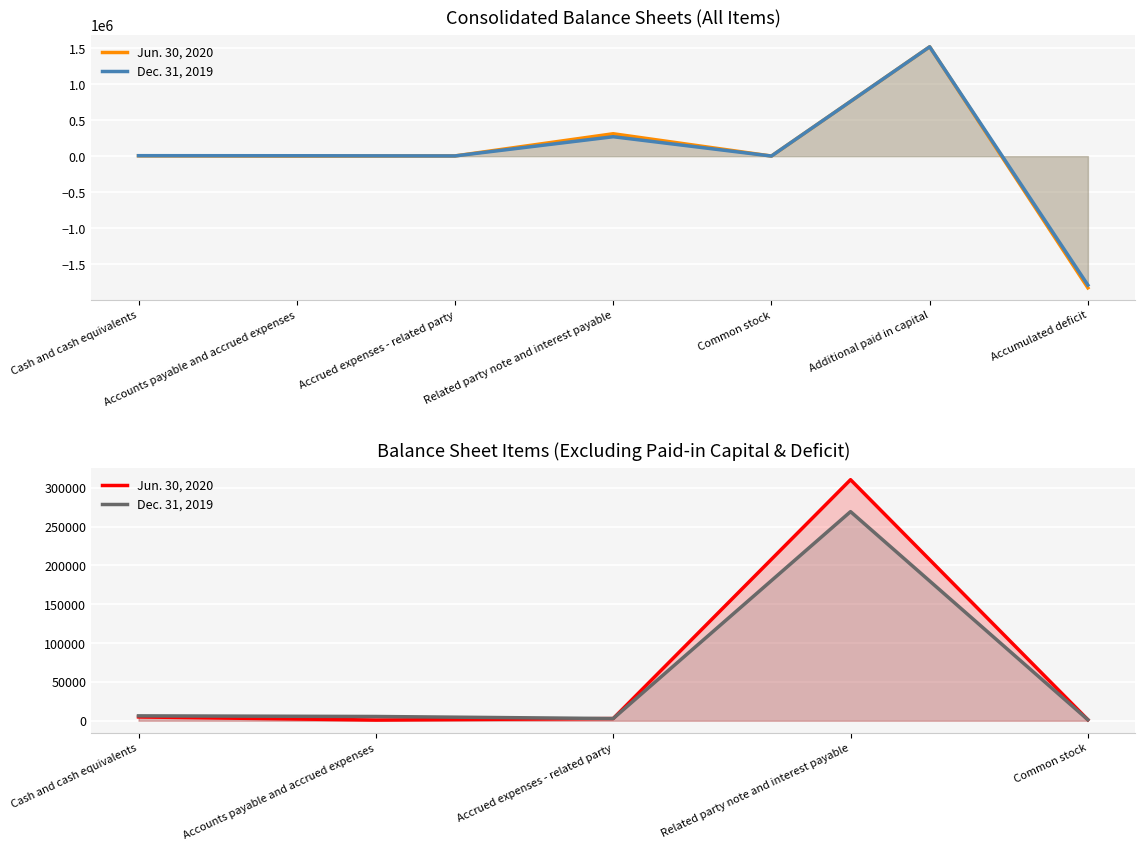

Rank the series by their average value, from highest to lowest.

Jun. 30, 2020, Dec. 31, 2019